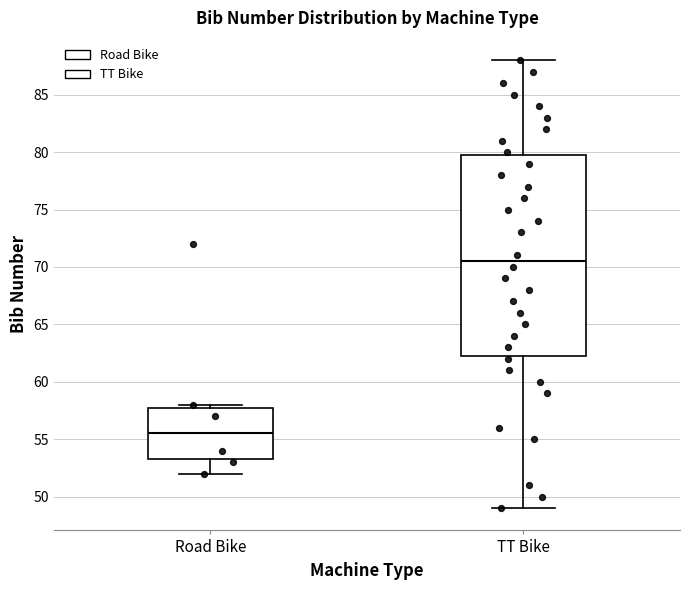

Where does the lower whisker of the box for Road Bike end on the y-axis? The values are not printed on the chart, so give them approximately, as read against the axis.

52.0